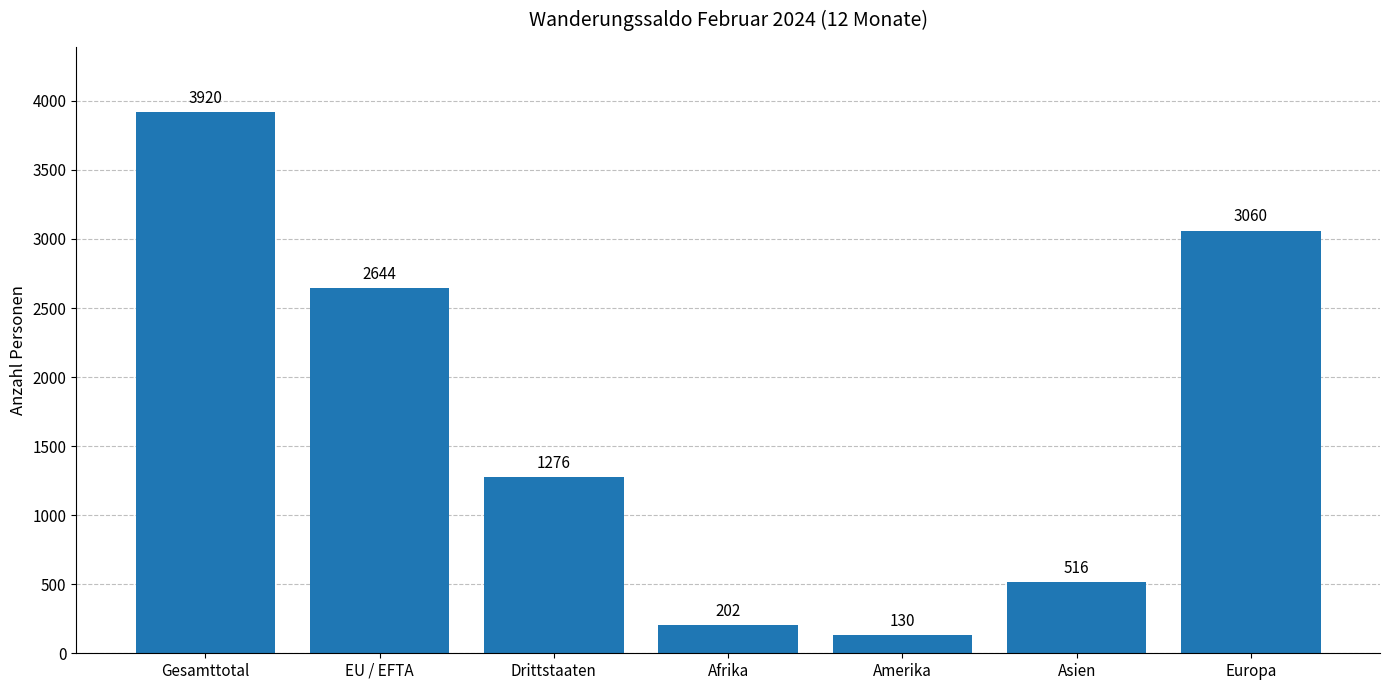

What is the difference between the values at Europa and Gesamttotal?

860